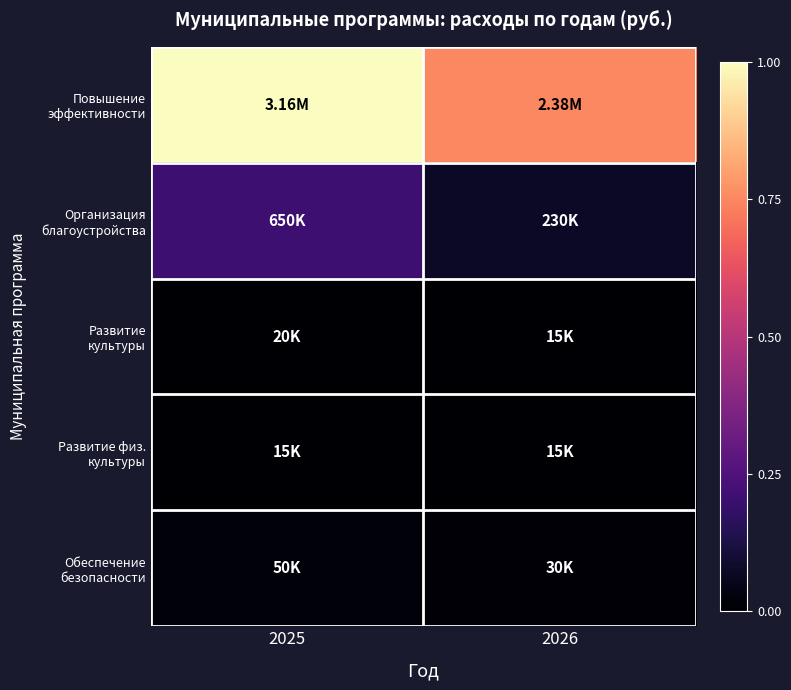

At which category is the sum across all series the highest?

2025